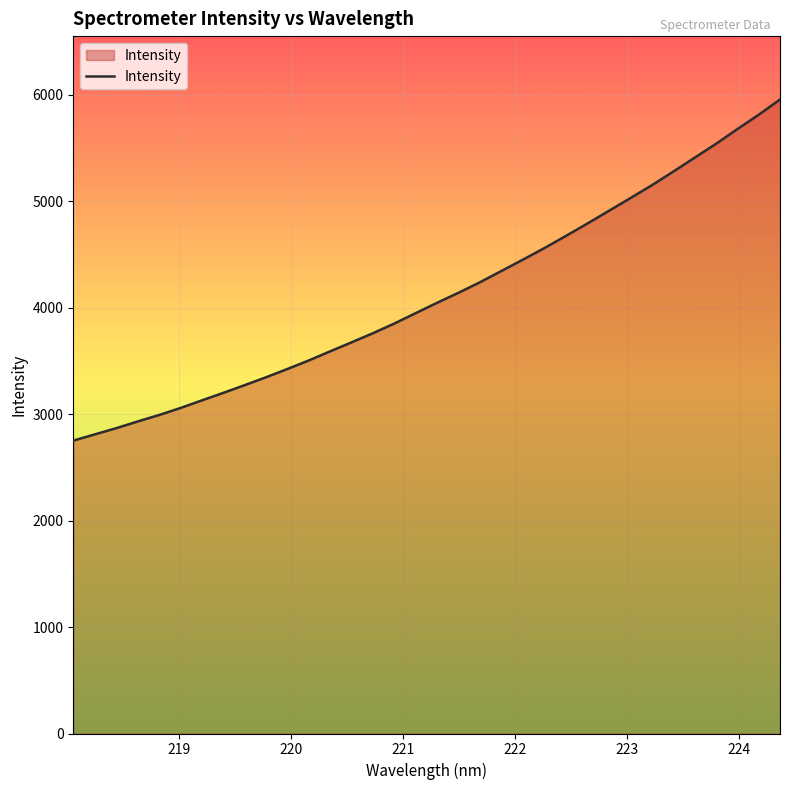

How many lines are shown in the chart?

1